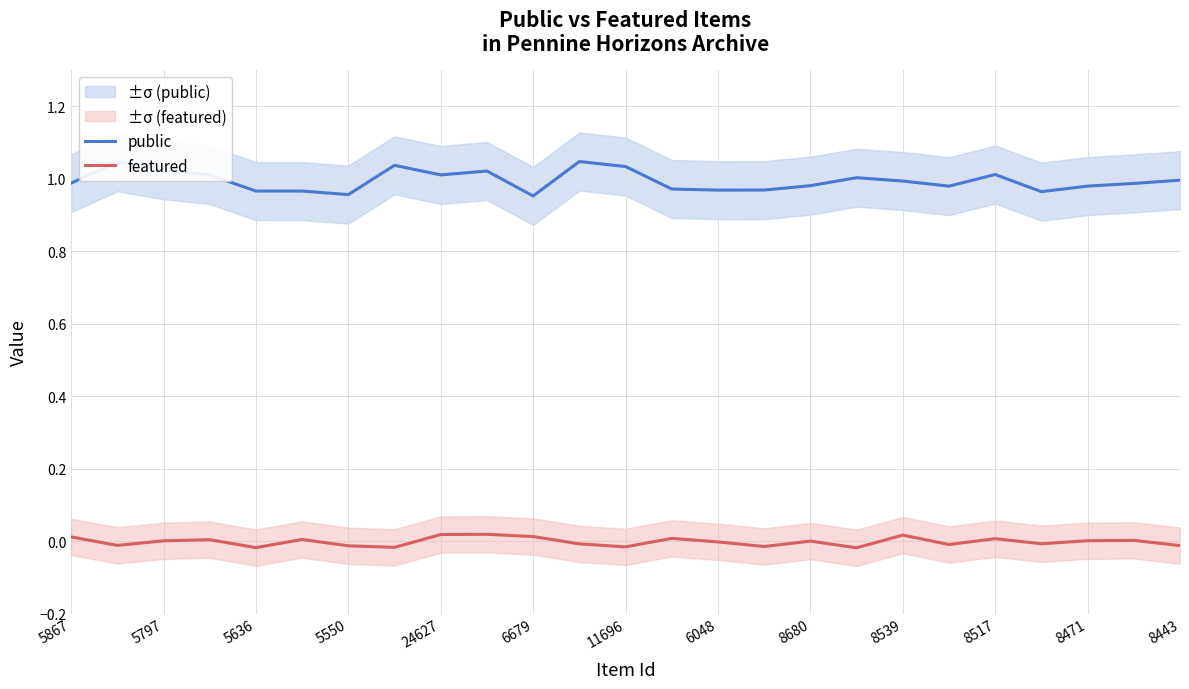

True or false: public and featured cross at least once.

False